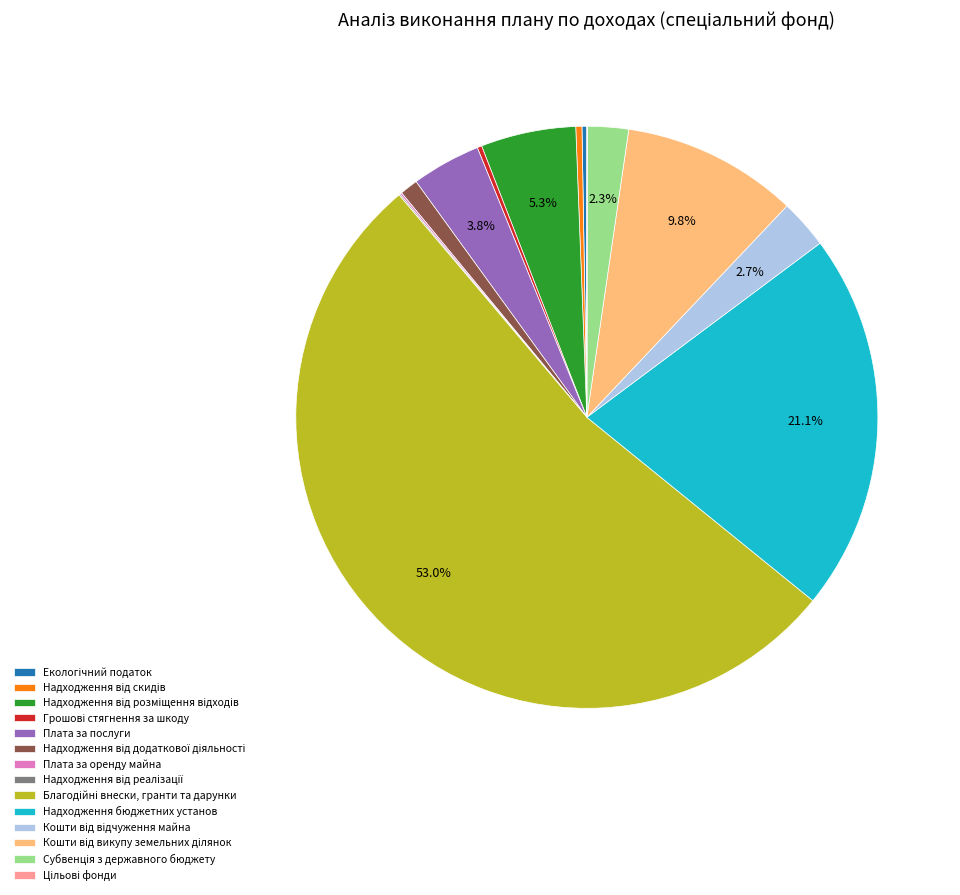

To the nearest percent, what portion does Надходження від розміщення відходів represent?

5%